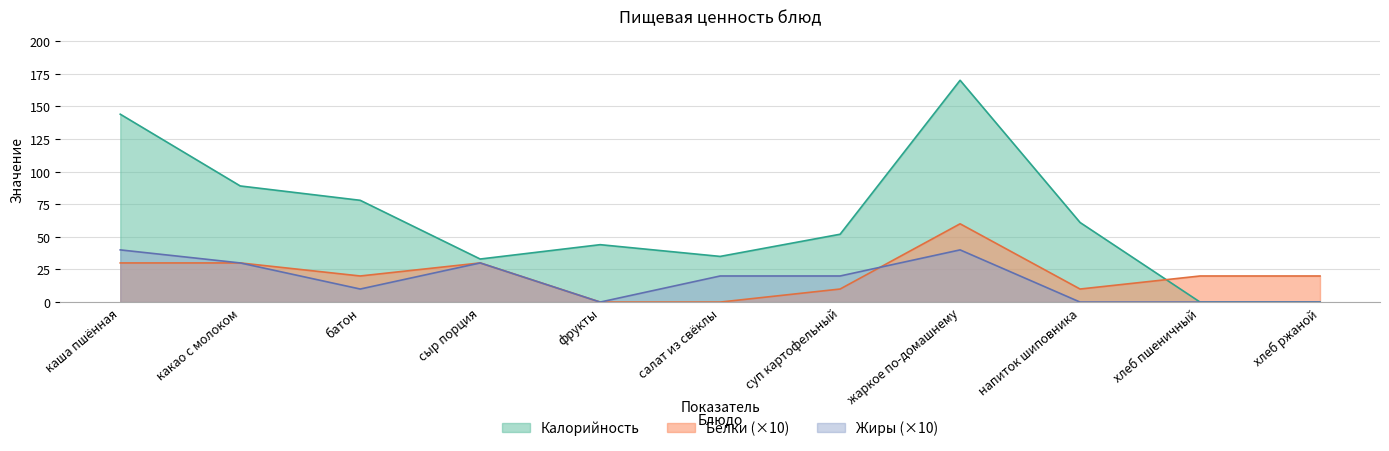

What is the label of the 6th point from the left?

салат из свёклы